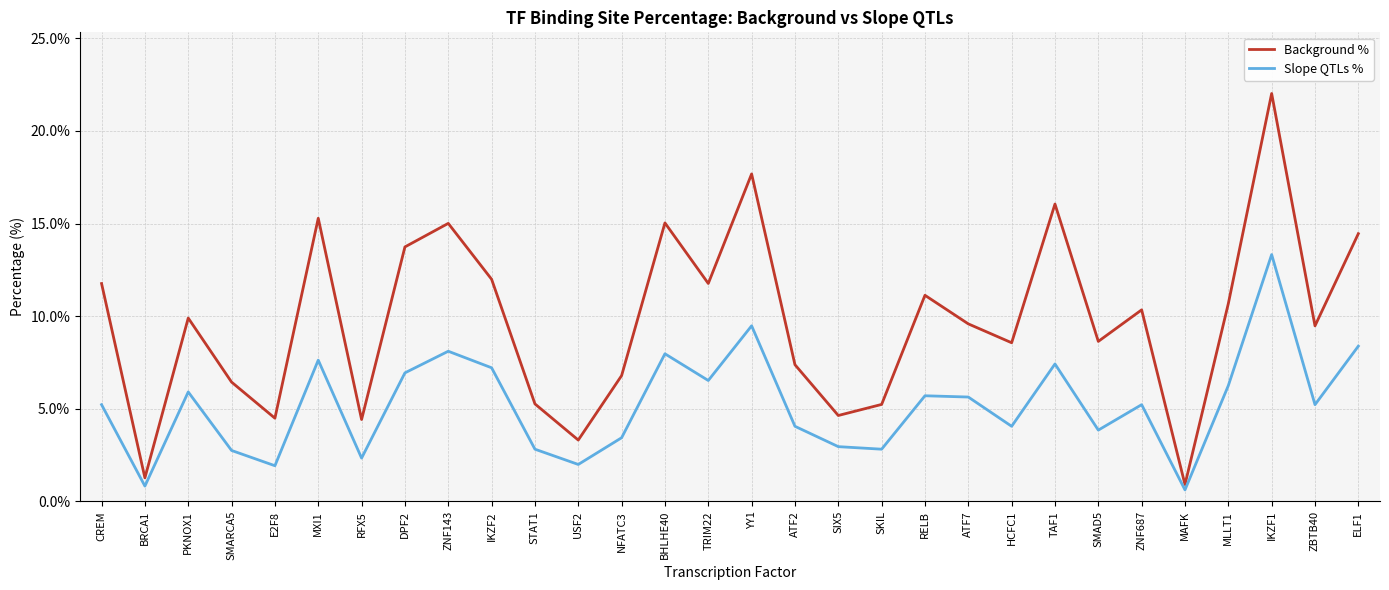

What is the sum of all Background % values?

293.2